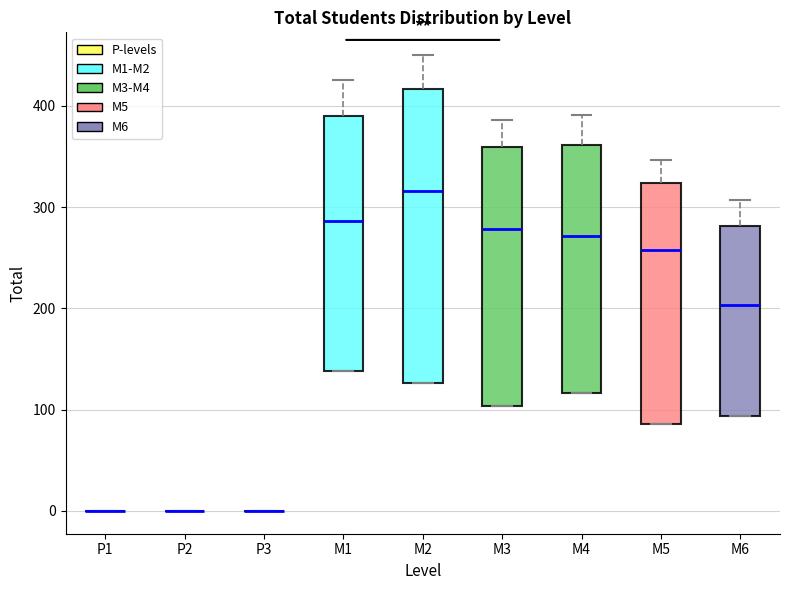

Where does the upper whisker of the box for M1 end on the y-axis? The values are not printed on the chart, so give them approximately, as read against the axis.

430